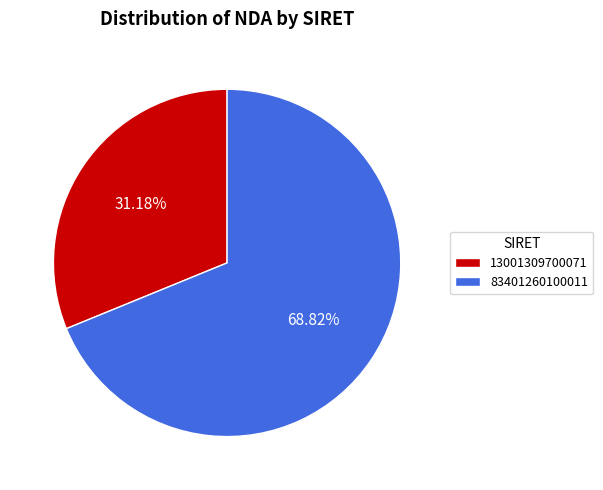

Approximately how many times larger is the value at 13001309700071 compared to 83401260100011?

0.5